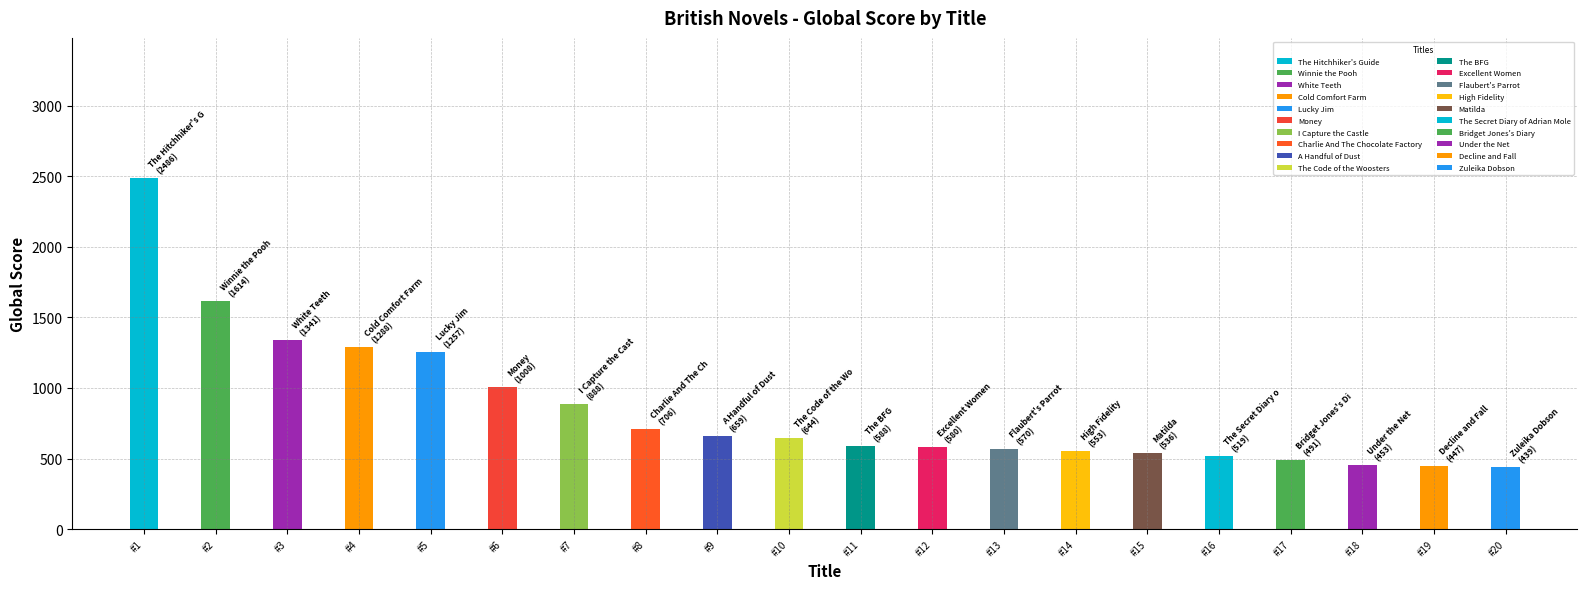

Reading right to left, list all the values displayed in this chart.

Zuleika Dobson=439	Decline and Fall=447	Under the Net=453	Bridget Jones's Diary=491	The Secret Diary of Adrian Mole=519	Matilda=536	High Fidelity=553	Flaubert's Parrot=570	Excellent Women=580	The BFG=588	The Code of the Woosters=644	A Handful of Dust=659	Charlie And The Chocolate Factory=706	I Capture the Castle=888	Money=1008	Lucky Jim=1257	Cold Comfort Farm=1288	White Teeth=1341	Winnie the Pooh=1614	The Hitchhiker's Guide=2486